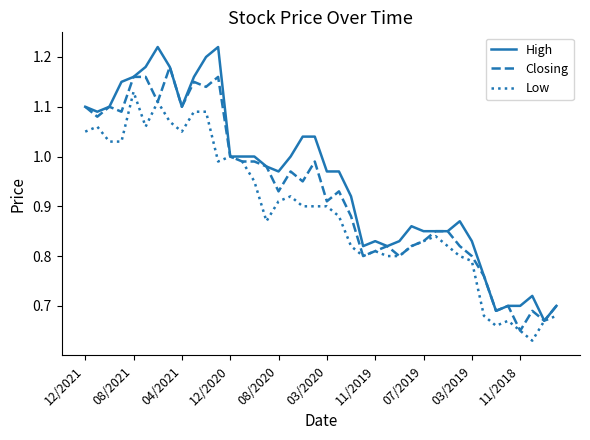

Does the chart display data point markers on the line(s)?

No